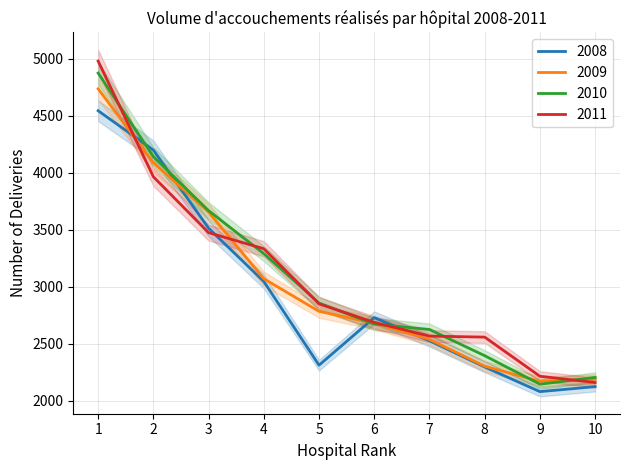

Which series has the largest total across all categories?

2010